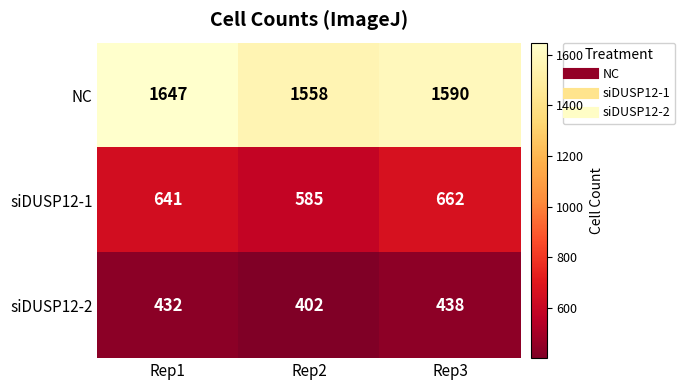

At which category does the chart reach its minimum across all series?

Rep2